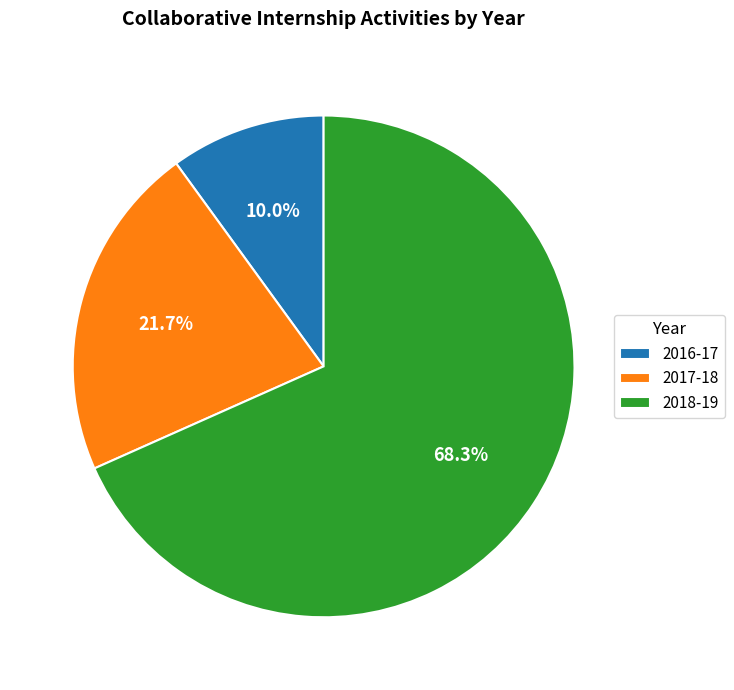

The 2016-17 slice represents 1% of the pie. True or false?

False